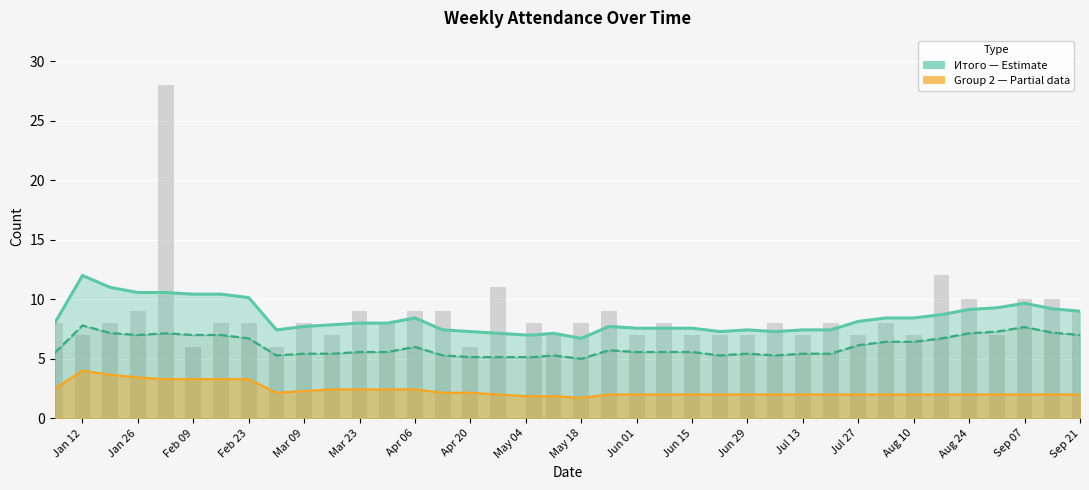

What position from the left is Mar 23?

12